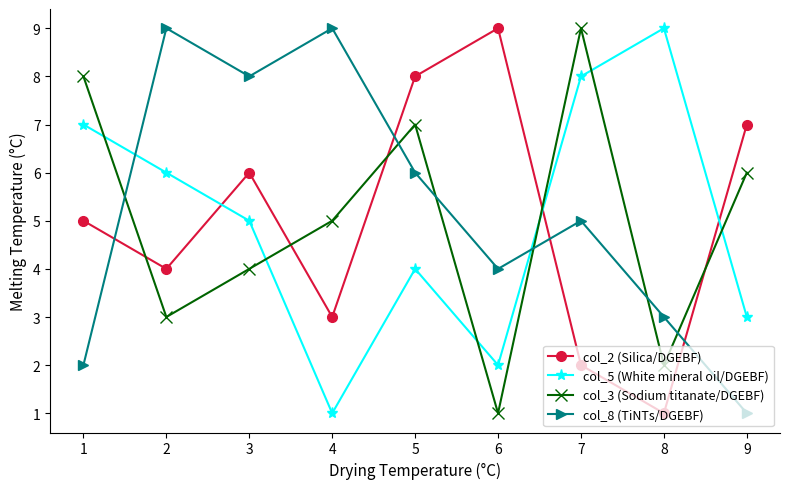

What is the maximum value shown in the chart?

9